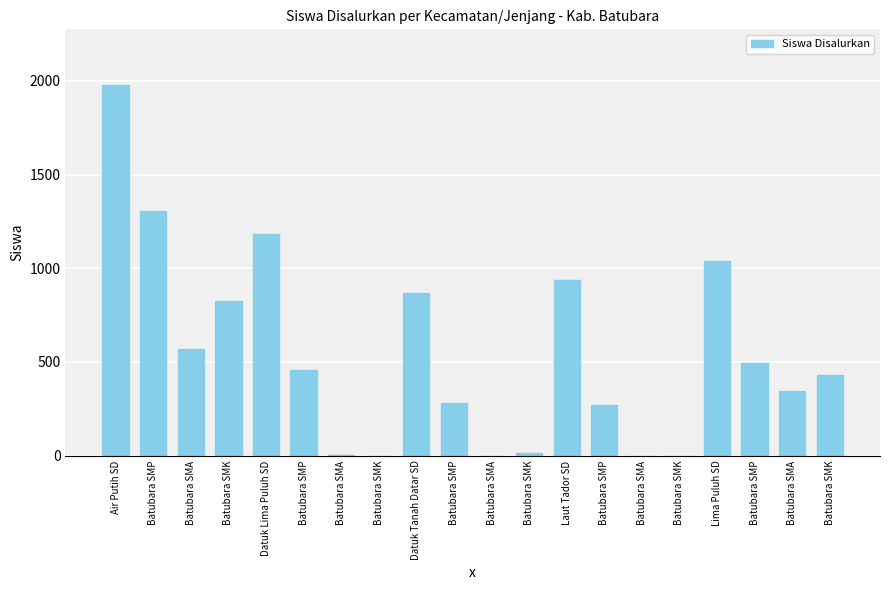

Count the number of categories in the chart.

20